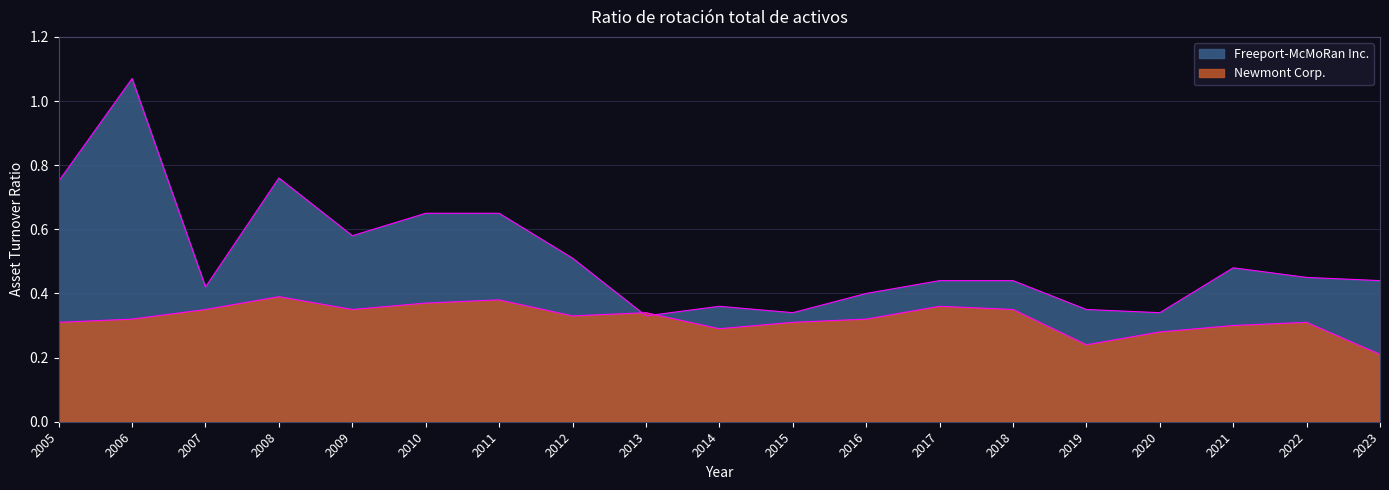

Reading left to right, list all the values displayed in this chart.

Freeport-McMoRan Inc.: 2005=0.8	2006=1.1	2007=0.4	2008=0.8	2009=0.6	2010=0.7	2011=0.7	2012=0.5	2013=0.3	2014=0.4	2015=0.3	2016=0.4	2017=0.4	2018=0.4	2019=0.3	2020=0.3	2021=0.5	2022=0.5	2023=0.4
Newmont Corp.: 2005=0.3	2006=0.3	2007=0.3	2008=0.4	2009=0.3	2010=0.4	2011=0.4	2012=0.3	2013=0.3	2014=0.3	2015=0.3	2016=0.3	2017=0.4	2018=0.3	2019=0.2	2020=0.3	2021=0.3	2022=0.3	2023=0.2